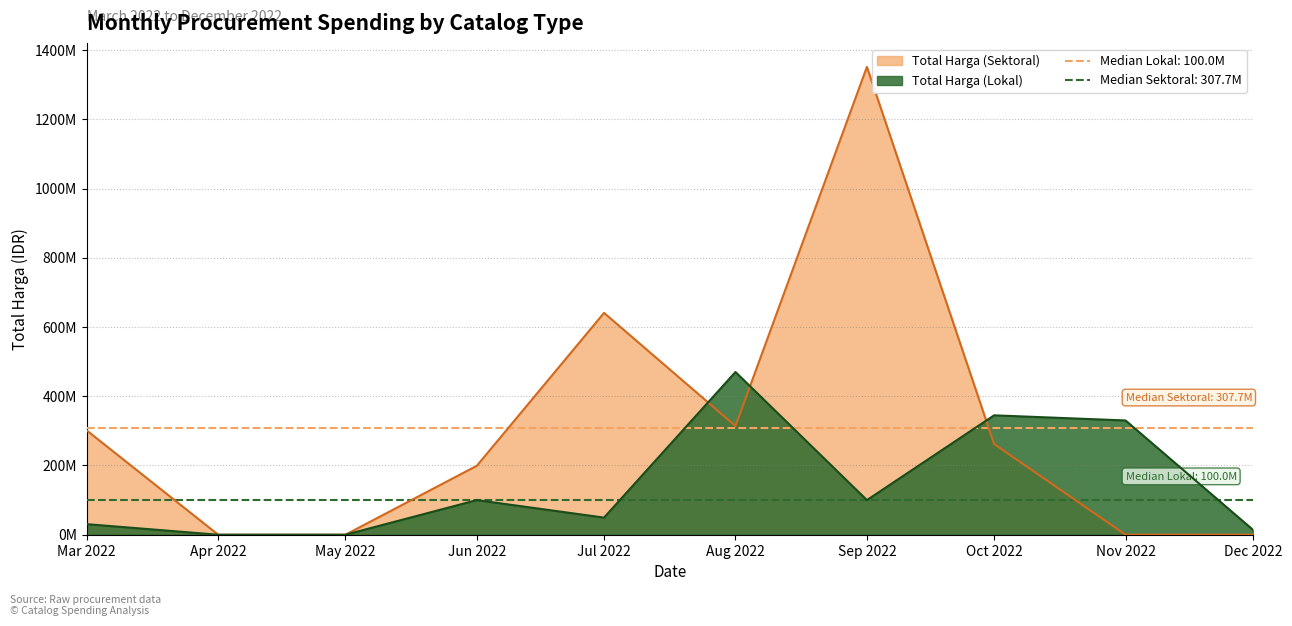

Which series ends up on top after the final intersection of Total Harga (Lokal) and Total Harga (Sektoral)?

Total Harga (Lokal)